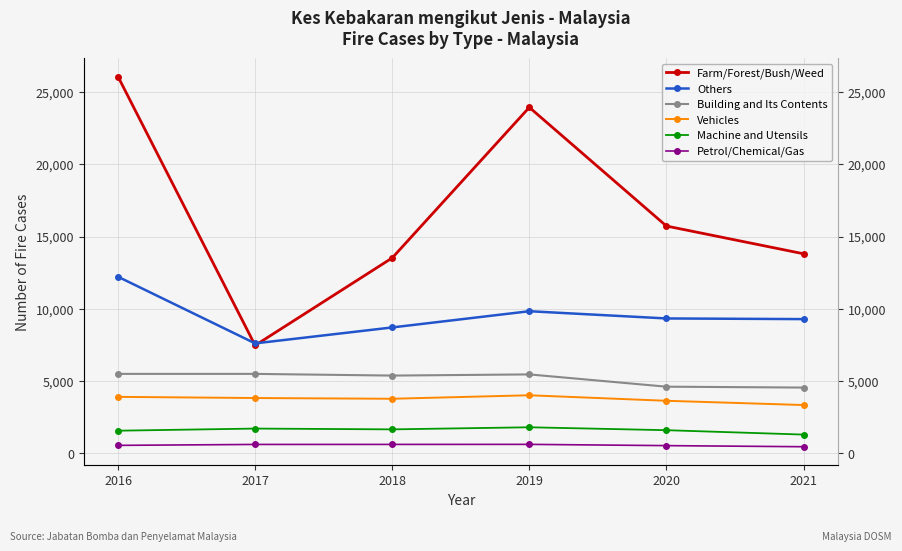

What is the spread (max minus min) of values at 2016?

25538